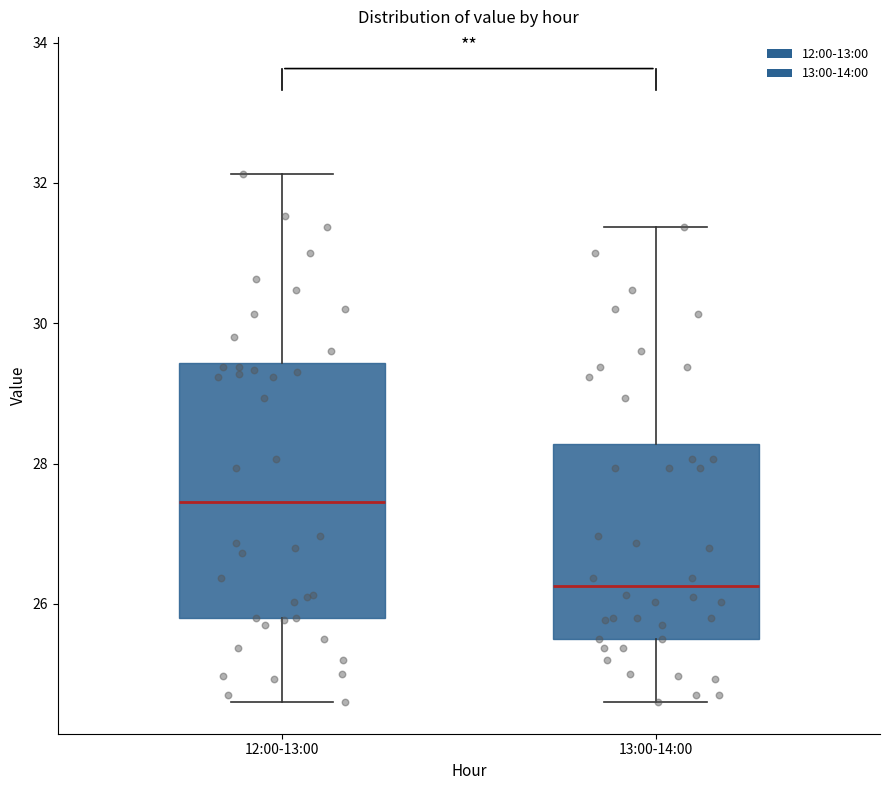

Which box's median line is the lowest?

13:00-14:00